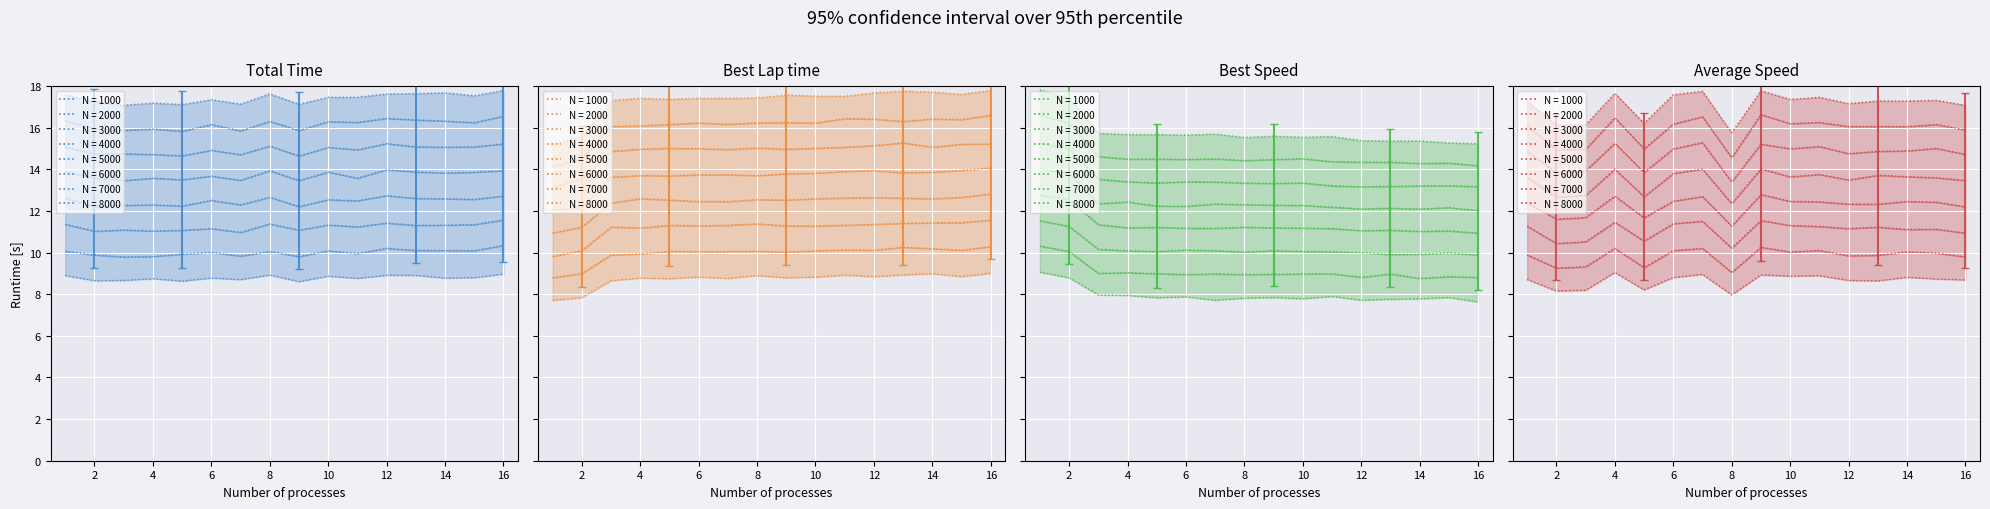

Rank the series at 2 from lowest to highest value.

Best Lap time, Total Time, Average Speed, Best Speed